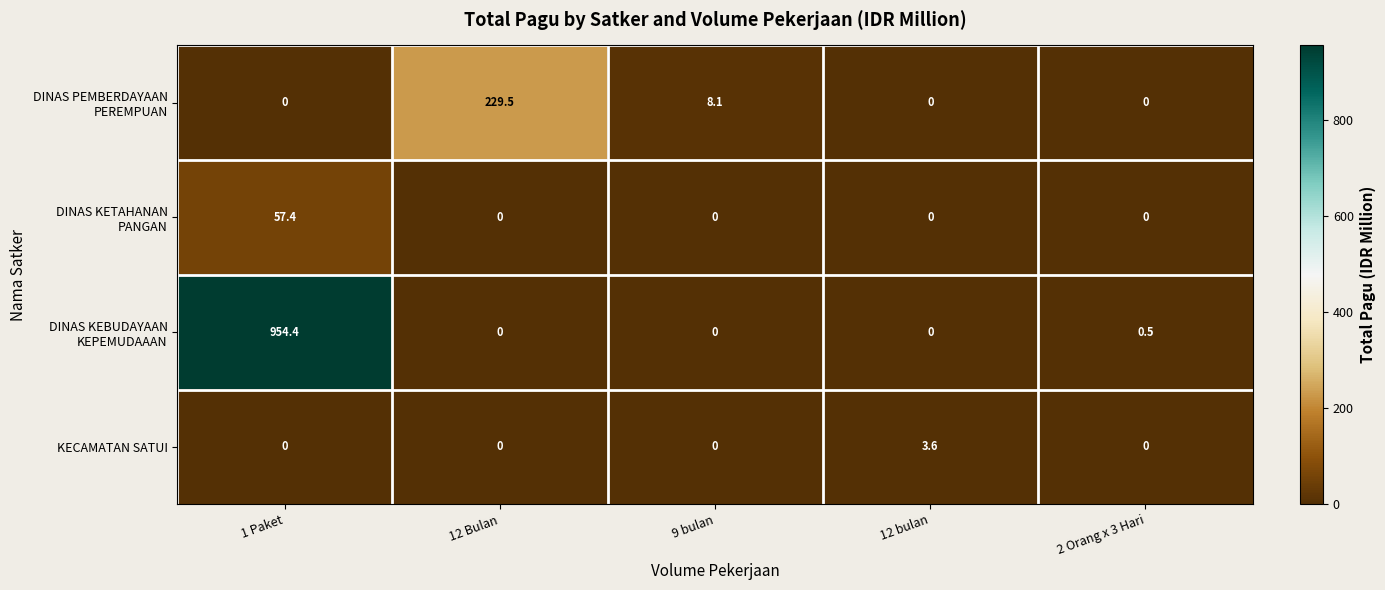

What is the maximum value shown in the chart?

954.4